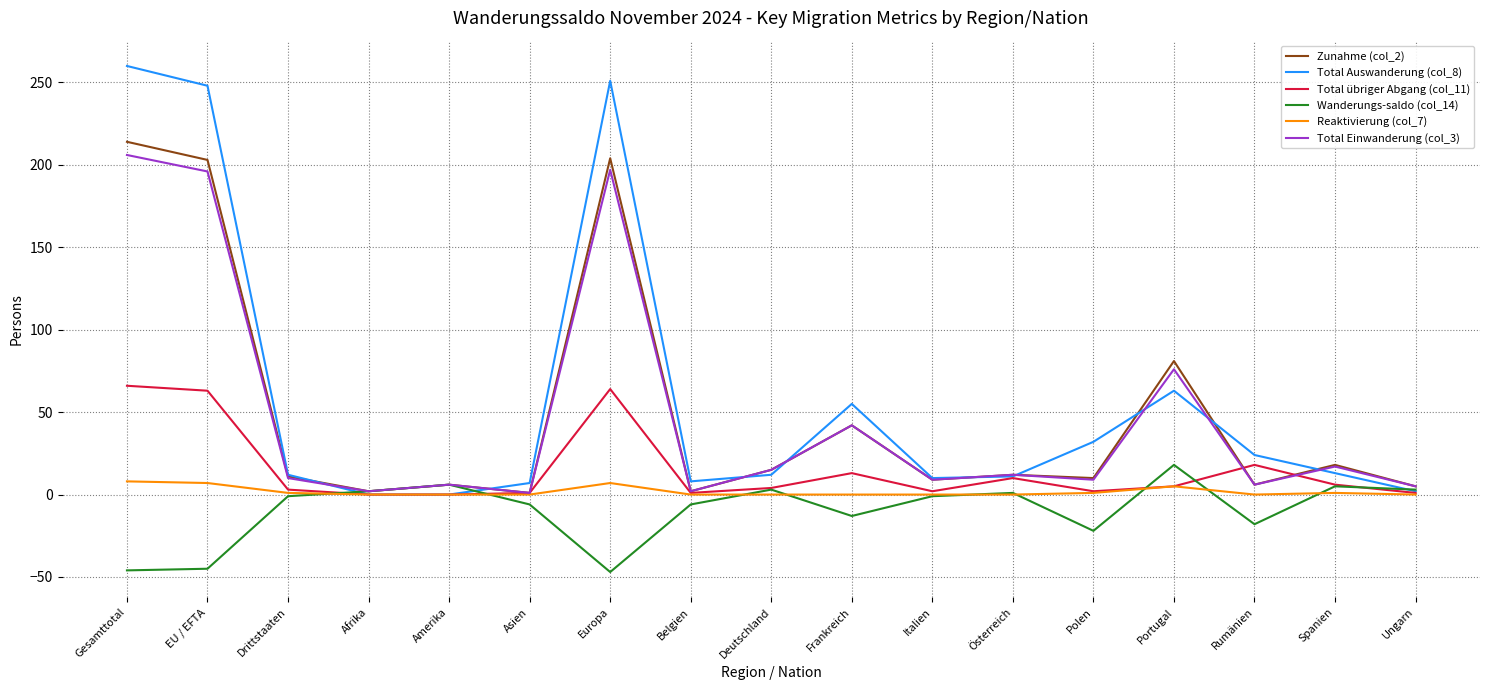

Is the value of Total übriger Abgang (col_11) at Portugal greater than the value of Zunahme (col_2) at Österreich?

No